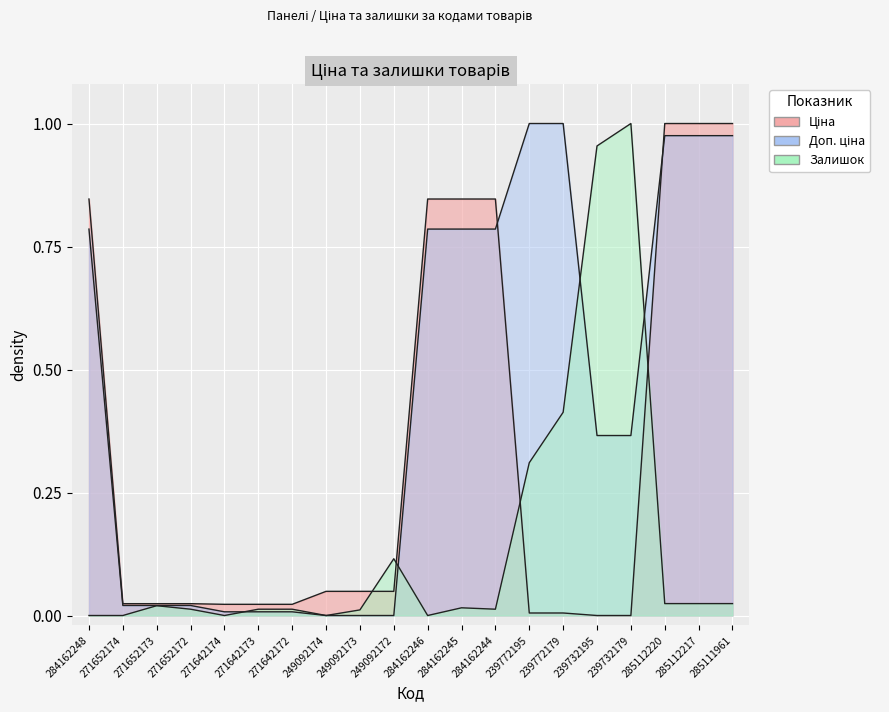

Between 284162244 and 284162245, which is larger?

284162244